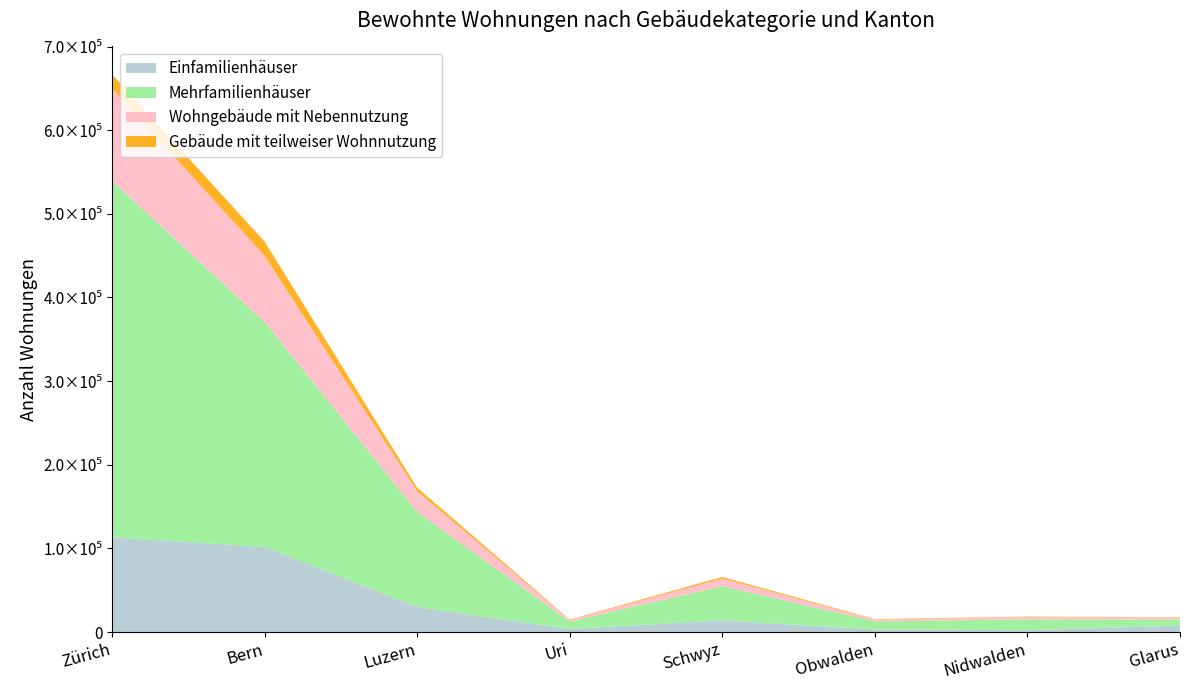

Reading left to right, transcribe all the data shown in this chart.

Einfamilienhäuser: 113313	101785	30096	3691	14044	3095	2226	7656
Mehrfamilienhäuser: 425996	268839	113513	8922	40789	9730	12946	7386
Wohngebäude mit Nebennutzung: 110491	79049	24797	1817	9156	2096	2800	2192
Gebäude mit teilweiser Wohnnutzung: 16968	17179	4251	579	1903	627	566	510